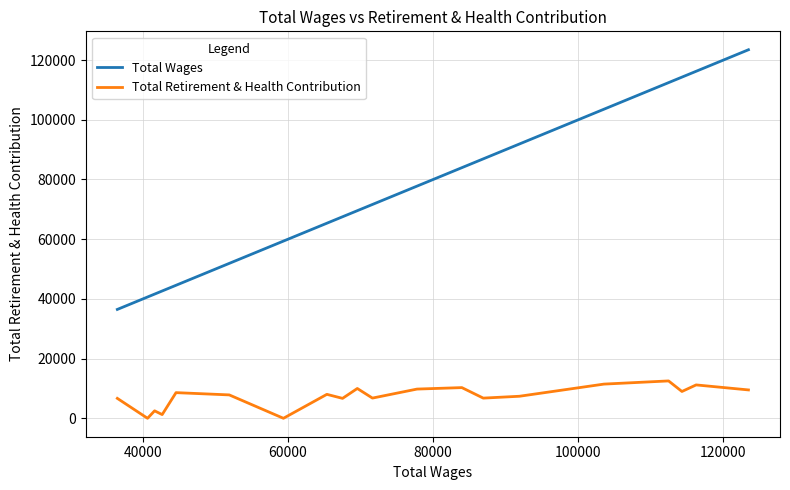

What is the minimum value for Total Wages?

36467